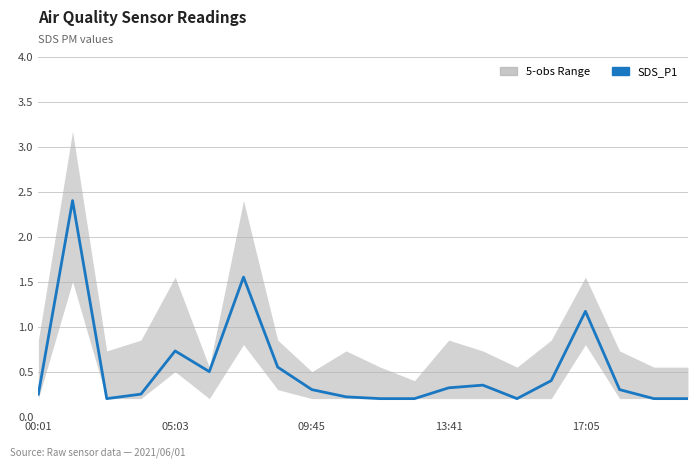

Read the value at 18.

0.2